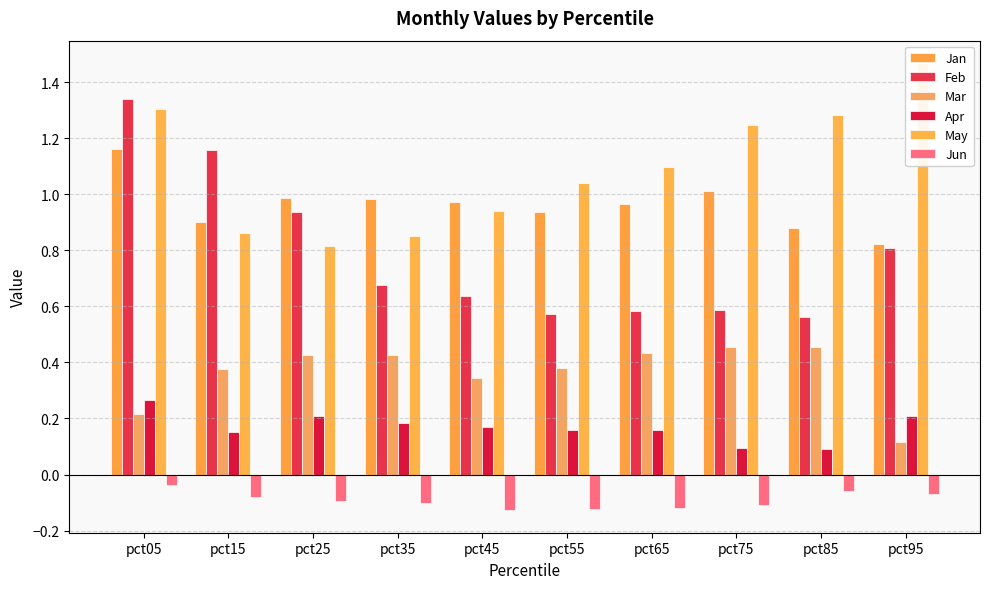

Are the bars horizontal?

No